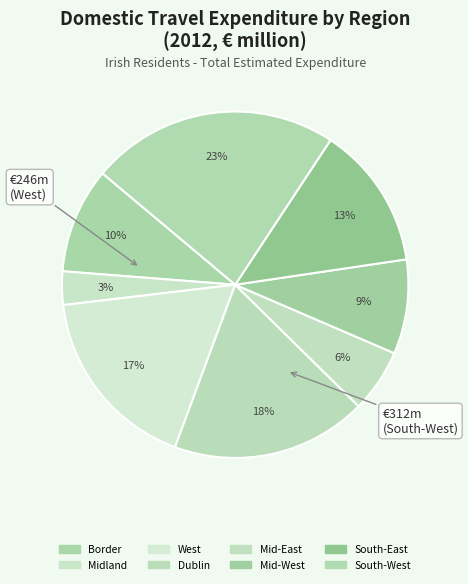

Does Dublin account for over 50% of the chart?

No